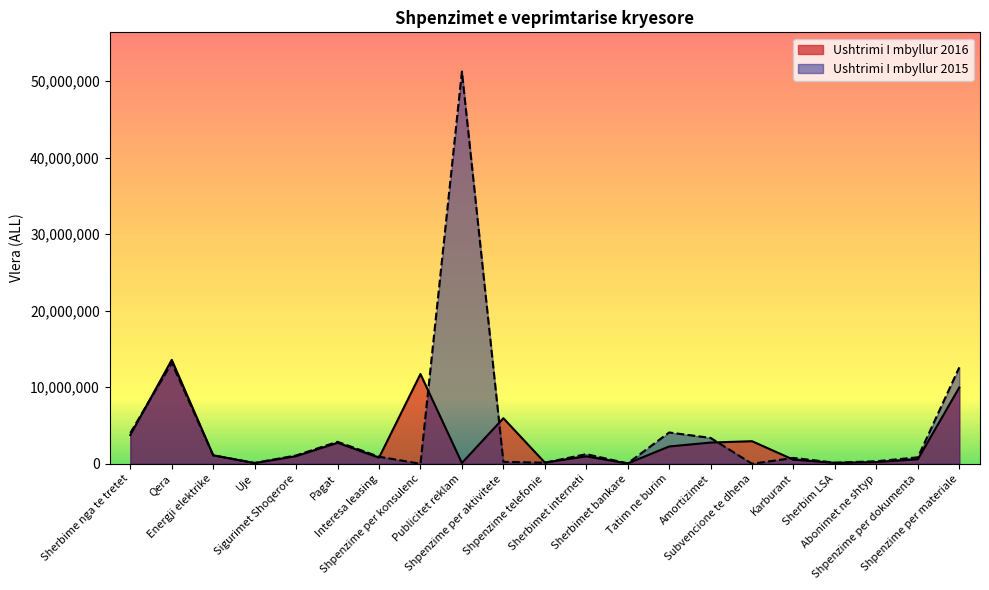

What are all the series names shown in the legend?

Ushtrimi I mbyllur 2016, Ushtrimi I mbyllur 2015